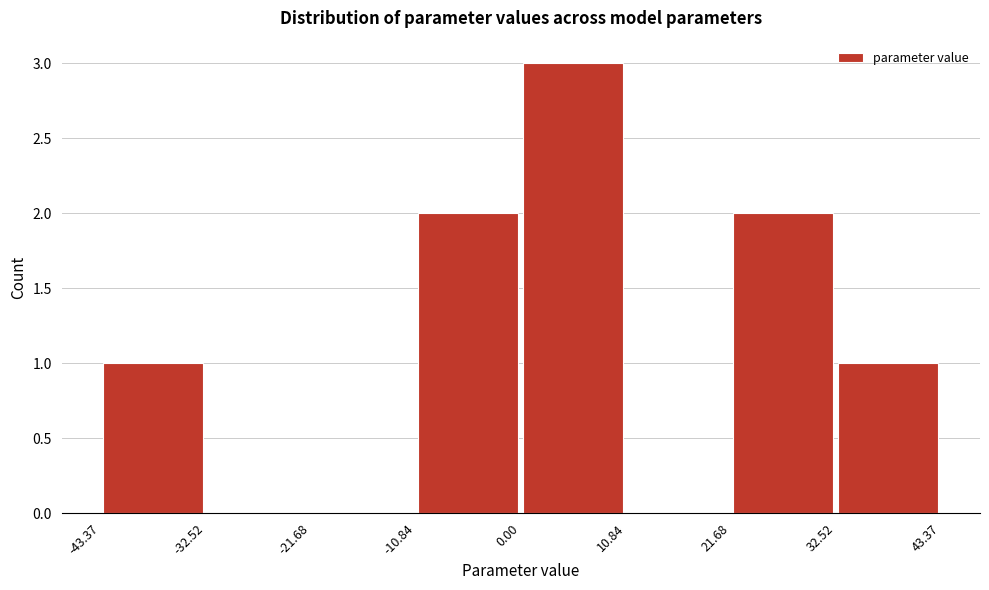

Reading left to right, list every bar in this chart as the range it spans on the x-axis followed by its height. The values are not printed on the chart, so give them approximately, as read against the axis.

-43.37 to -32.52: 1
-32.52 to -21.68: 0
-21.68 to -10.84: 0
-10.84 to 0.00: 2
0.00 to 10.84: 3
10.84 to 21.68: 0
21.68 to 32.52: 2
32.52 to 43.37: 1